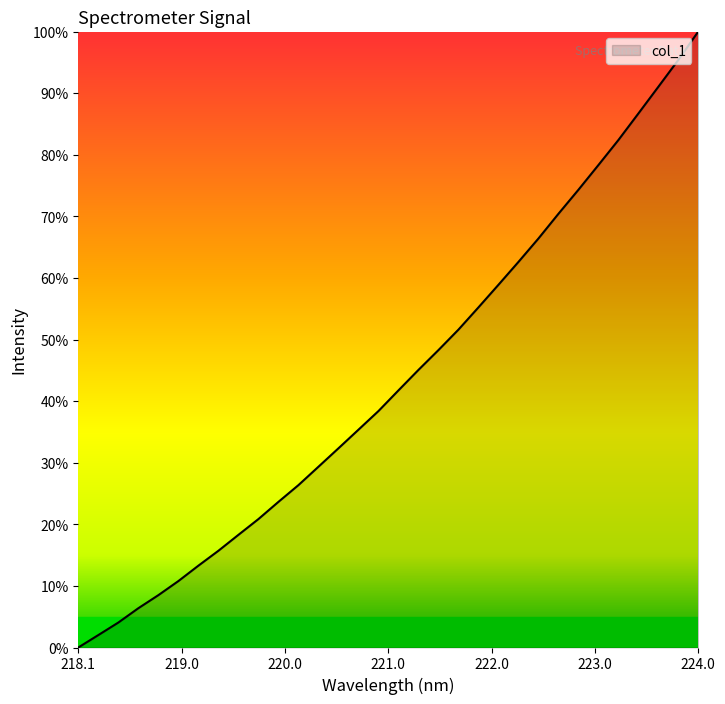

True or false: the data has more than 0 interior local peaks.

False